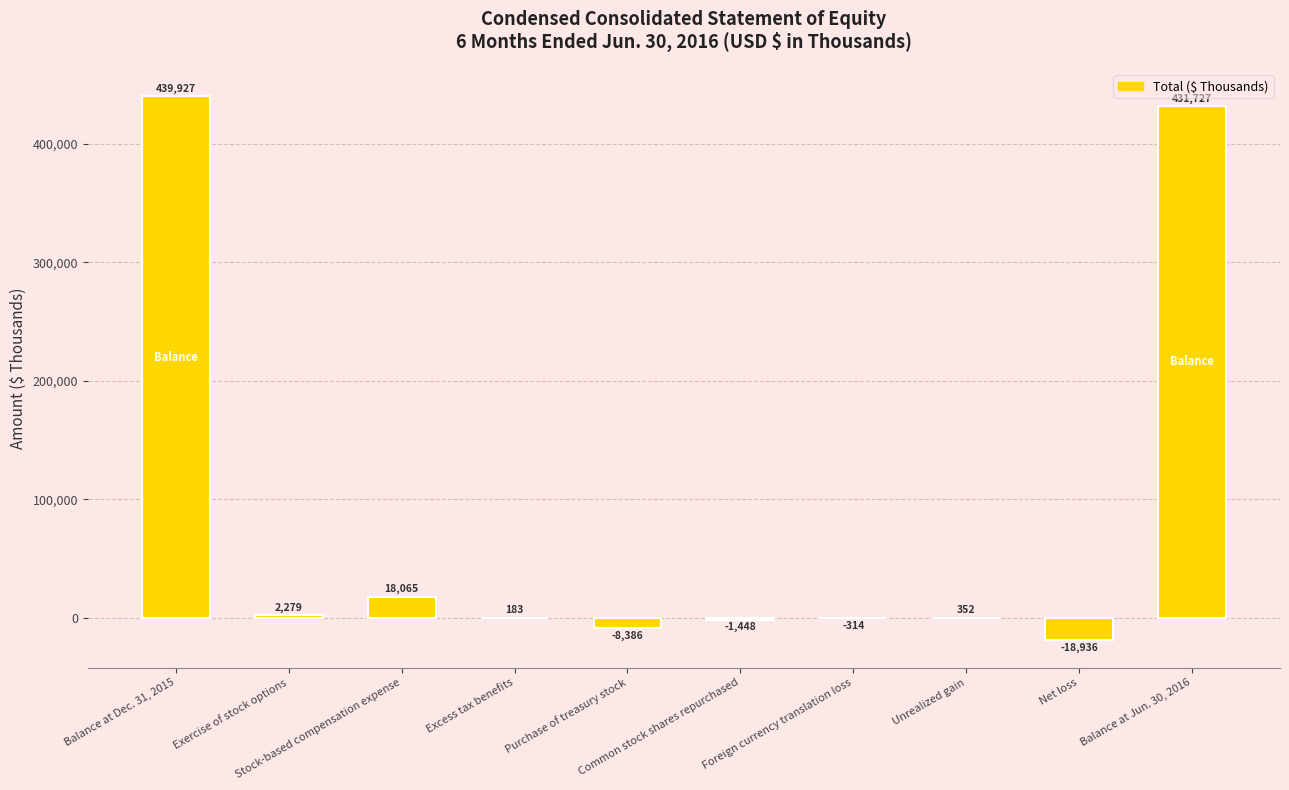

What is the sum of all values?

863449